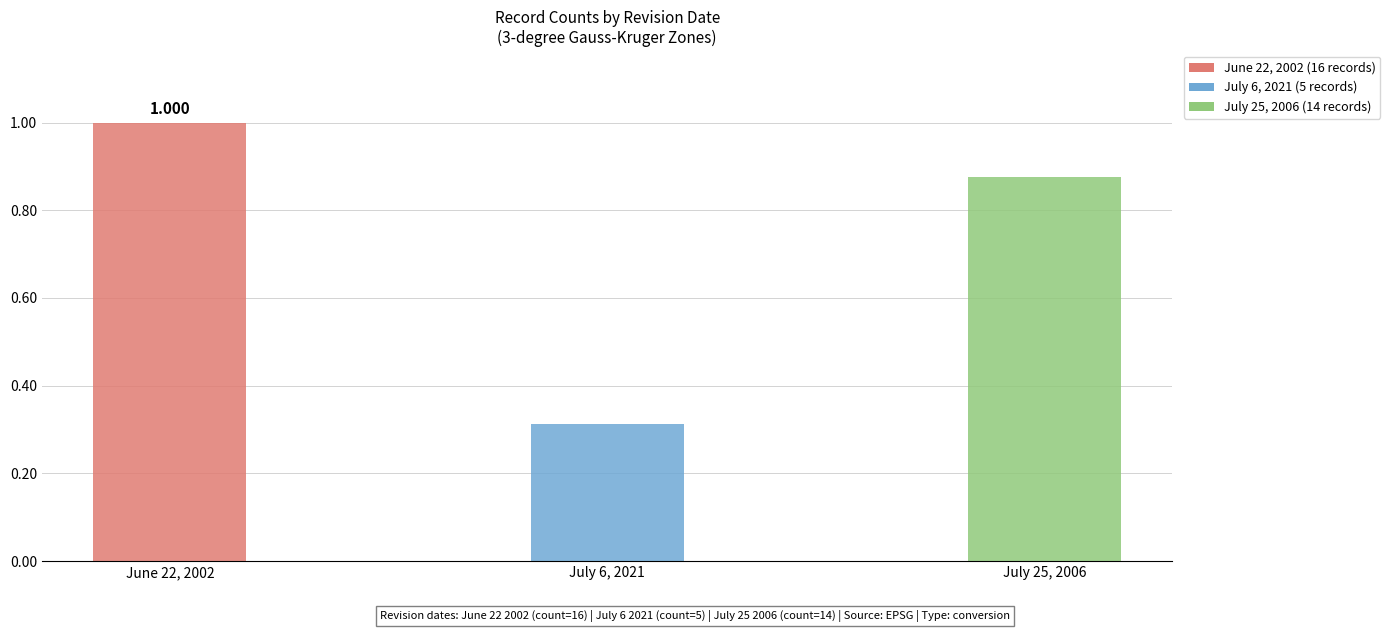

Is it true that the value at July 25, 2006 is 0.9?

True